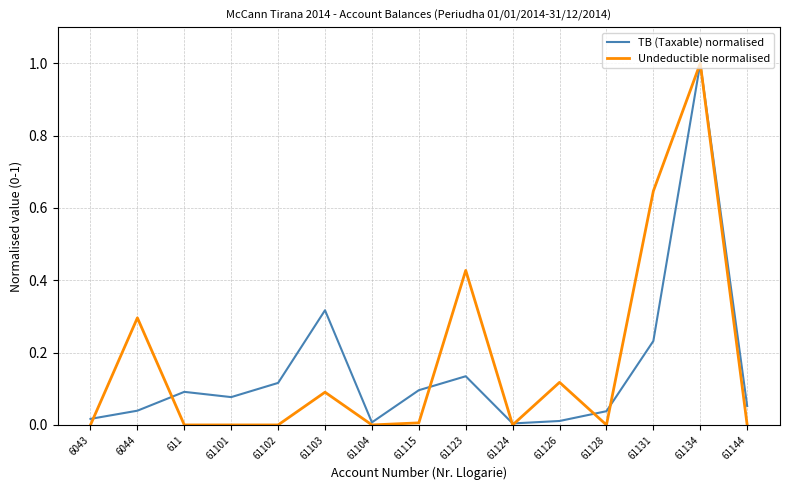

At 61102, list the series in order from smallest to largest.

Undeductible normalised, TB (Taxable) normalised